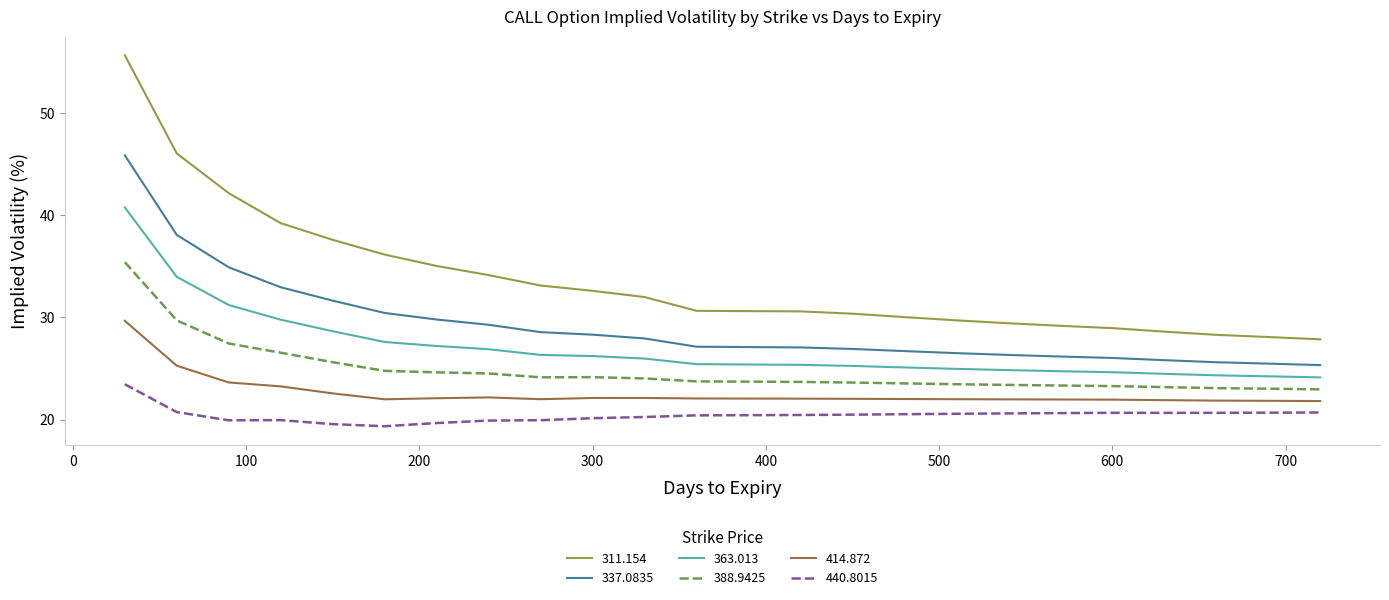

What is the greatest value displayed?

55.7